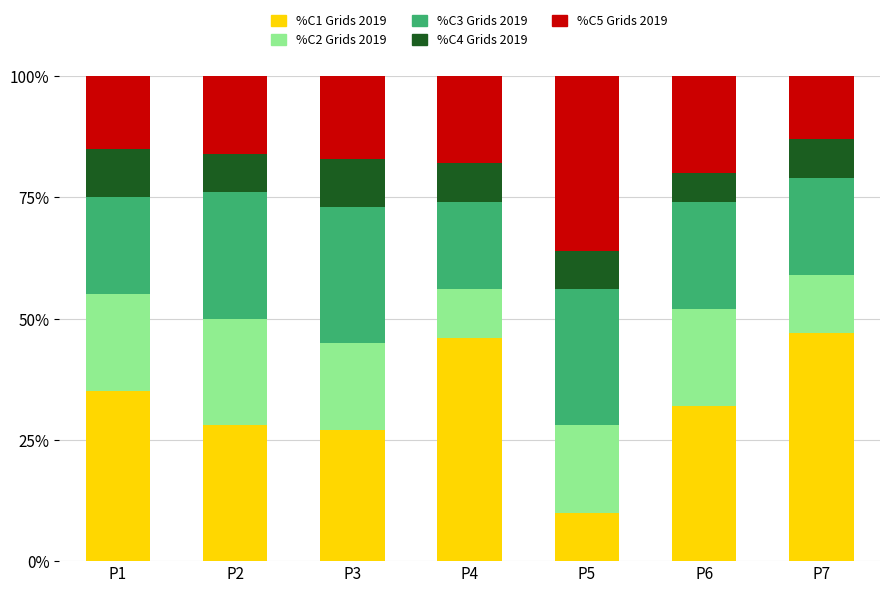

What is the minimum value for %C1 Grids 2019?

10.0